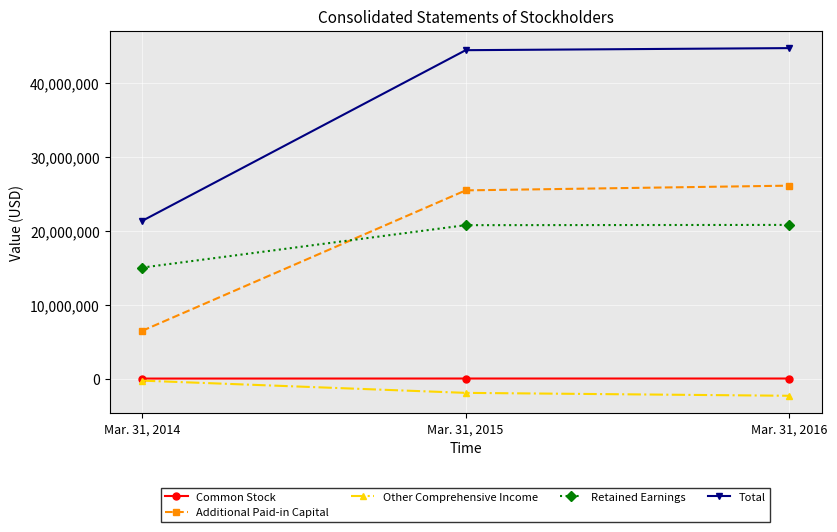

What is the difference between the maximum and second lowest values in the Total series?

280670